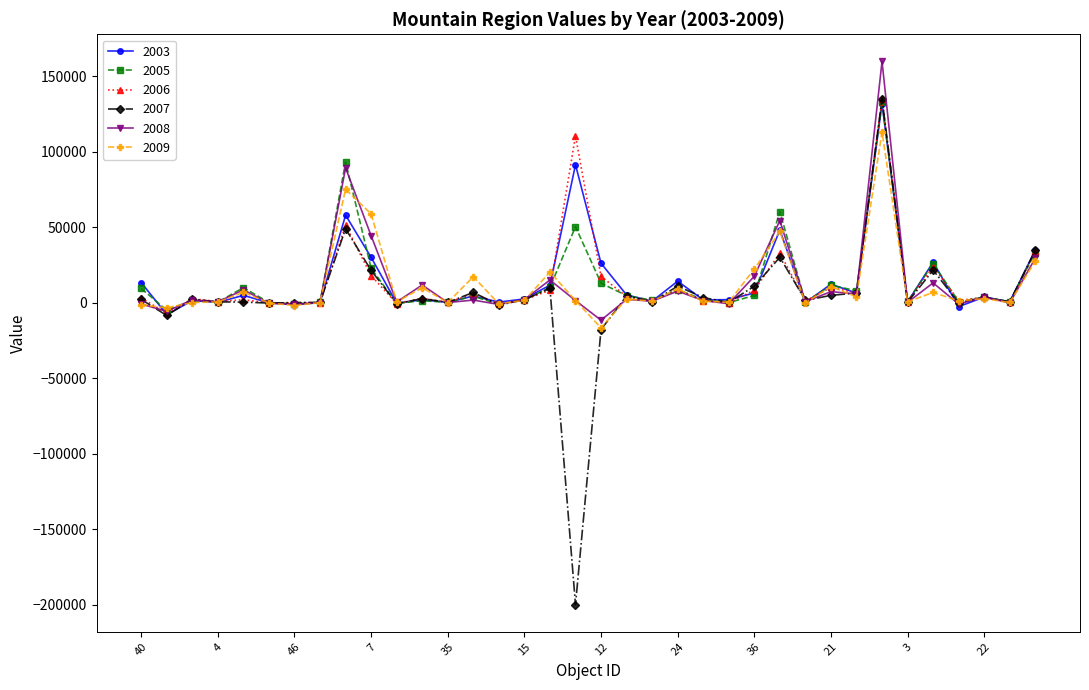

Which series has the largest range (max minus min)?

2007